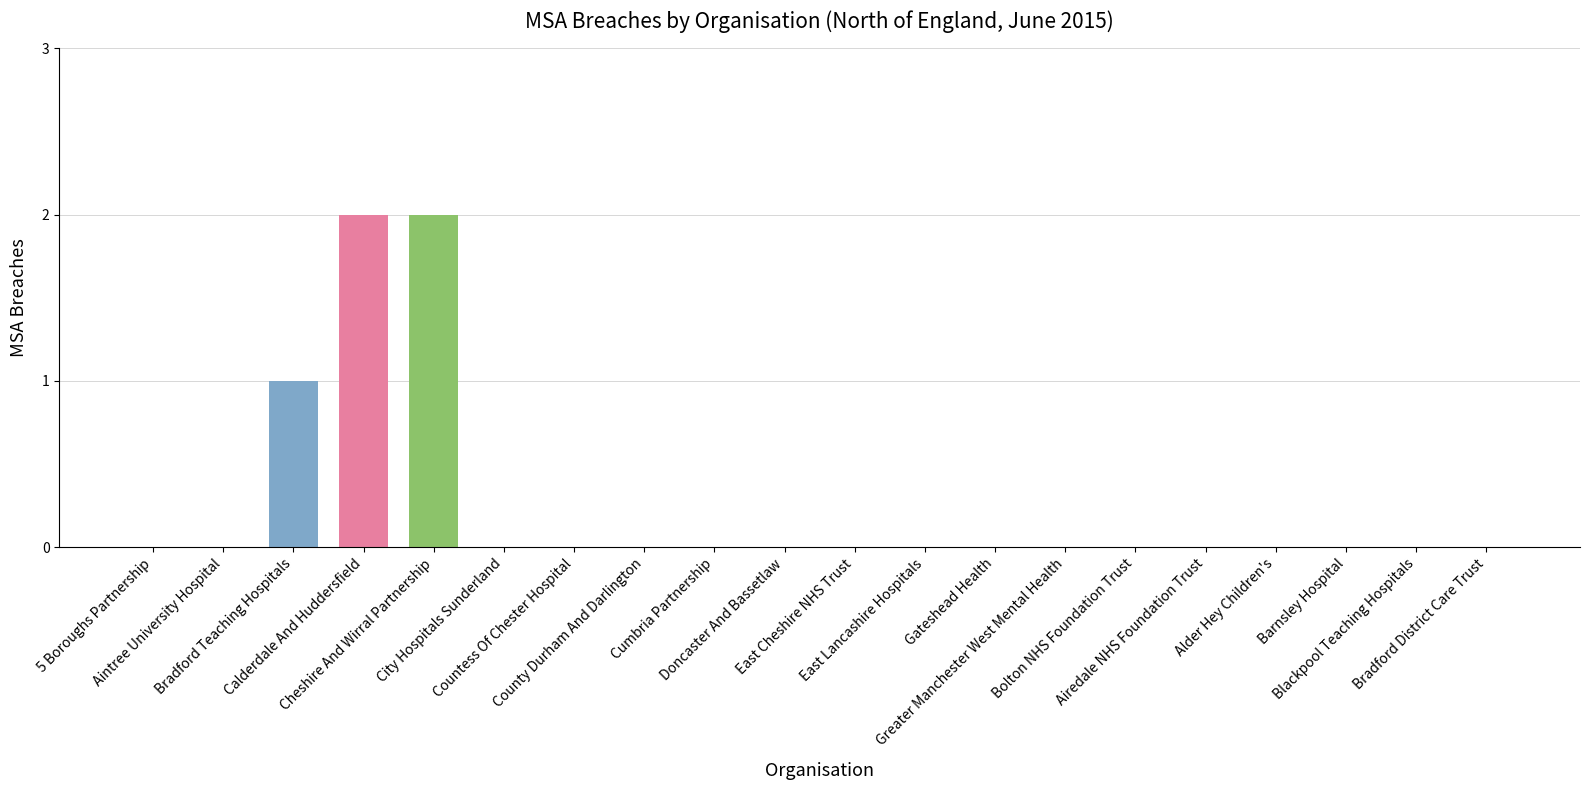

How many categories are shown in the chart?

1